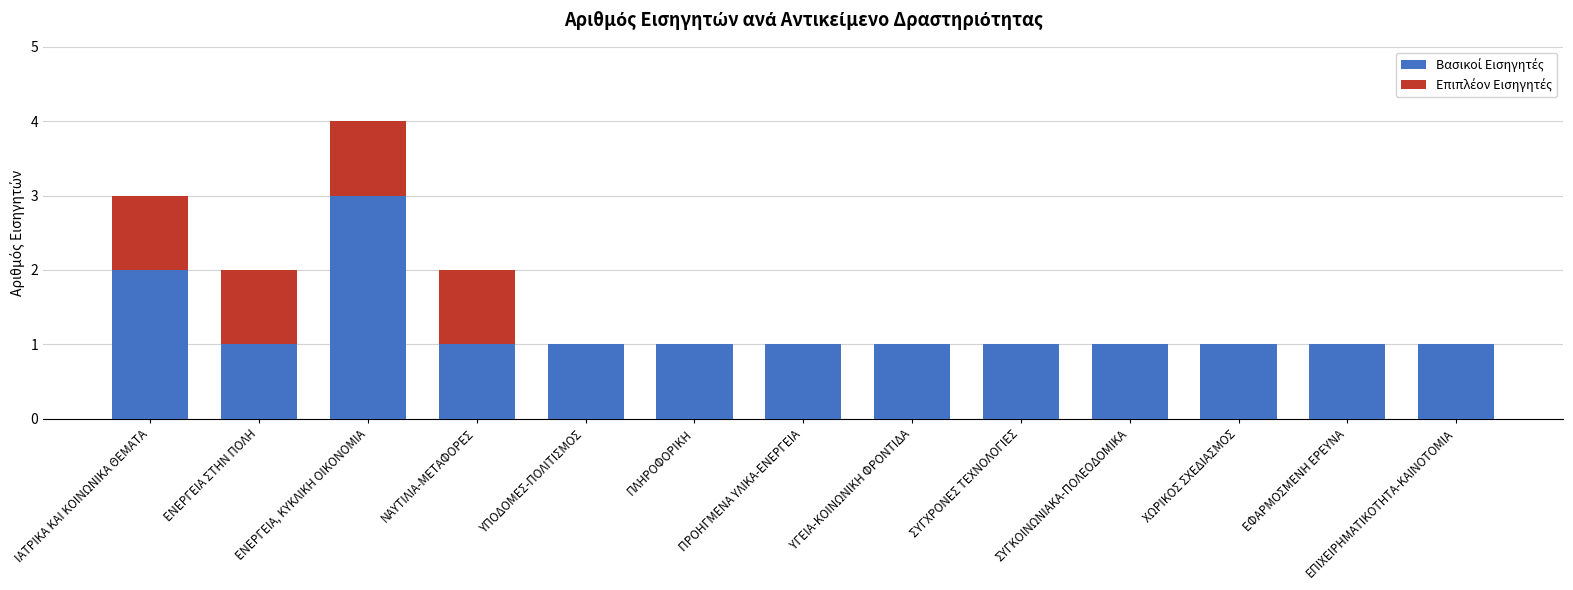

How many distinct data groups are displayed?

2